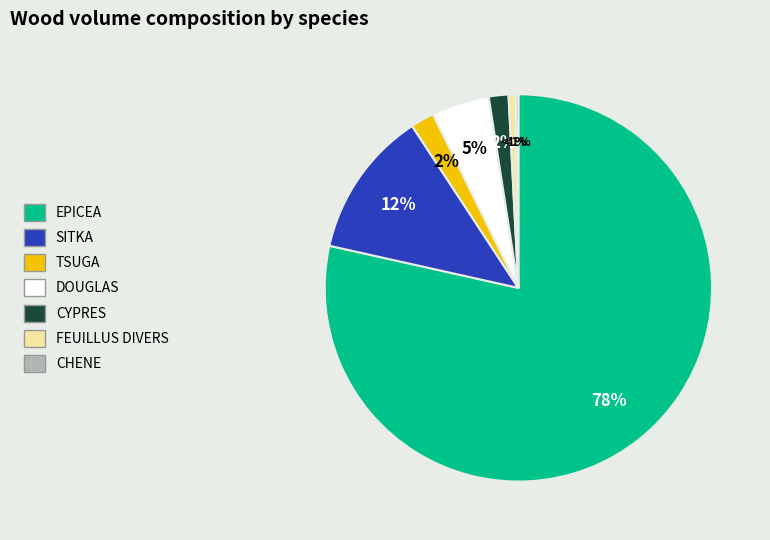

To the nearest percent, what is the difference between the largest and smallest slice percentages?

78%